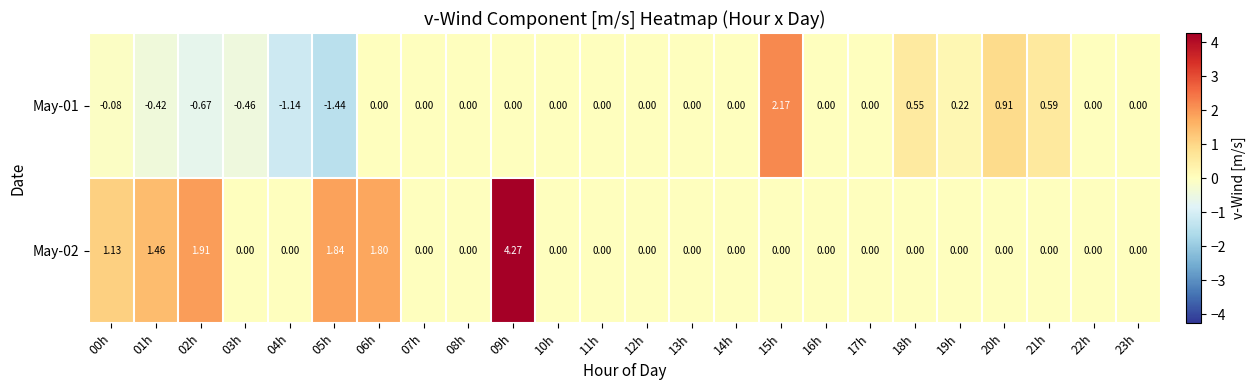

How many categories are shown in the chart?

24